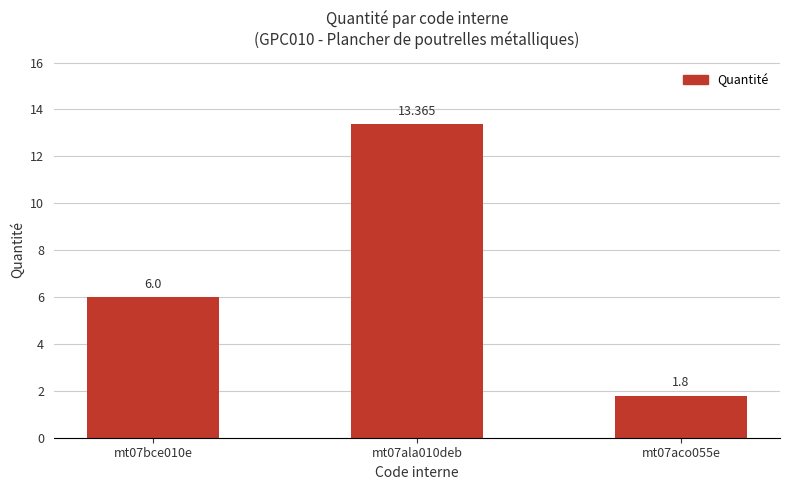

Reading left to right, what are all the values shown in this chart?

mt07bce010e=6.0	mt07ala010deb=13.4	mt07aco055e=1.8